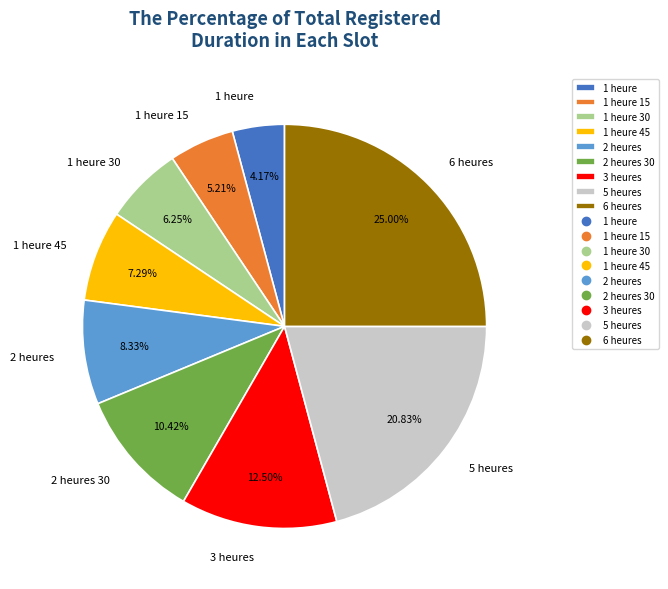

Between 3 heures and 1 heure 30, which is larger?

3 heures